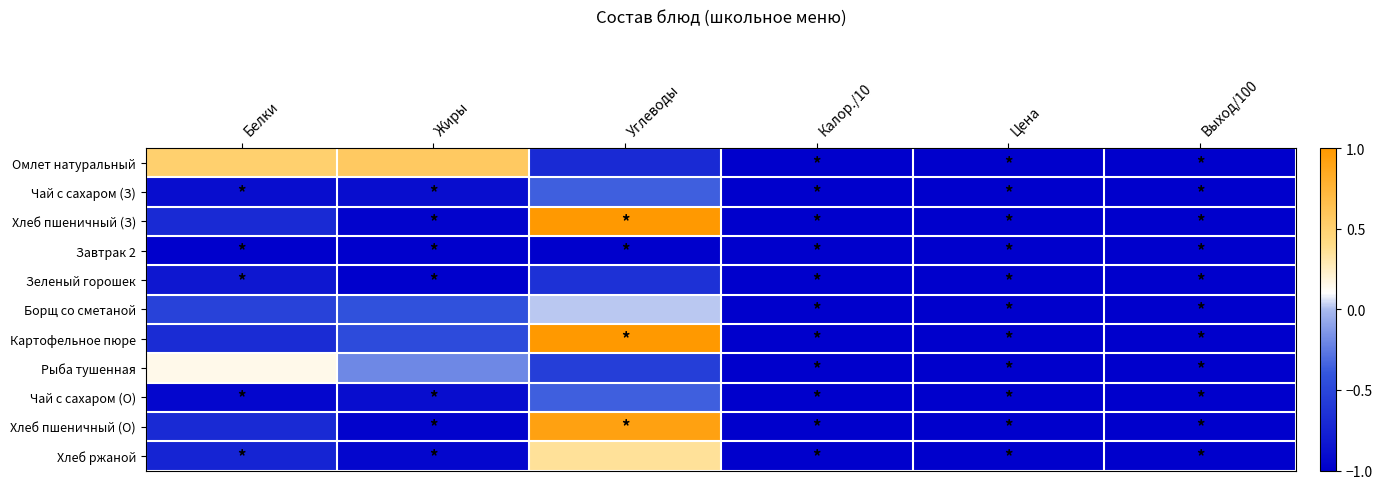

Reading left to right, transcribe all the data shown in this chart.

Омлет натуральный: Белки=0.5	Жиры=0.6	Углеводы=-0.7	Калор./10=-1.0	Цена=-1.0	Выход/100=-1.0
Чай с сахаром (З): Белки=-0.9	Жиры=-0.9	Углеводы=-0.4	Калор./10=-1.0	Цена=-1.0	Выход/100=-1.0
Хлеб пшеничный (З): Белки=-0.7	Жиры=-1.0	Углеводы=1.0	Калор./10=-1.0	Цена=-1.0	Выход/100=-1.0
Завтрак 2: Белки=-1.0	Жиры=-1.0	Углеводы=-1.0	Калор./10=-1.0	Цена=-1.0	Выход/100=-1.0
Зеленый горошек: Белки=-0.8	Жиры=-1.0	Углеводы=-0.6	Калор./10=-1.0	Цена=-1.0	Выход/100=-1.0
Борщ со сметаной: Белки=-0.5	Жиры=-0.4	Углеводы=0.0	Калор./10=-1.0	Цена=-1.0	Выход/100=-1.0
Картофельное пюре: Белки=-0.7	Жиры=-0.5	Углеводы=1.0	Калор./10=-1.0	Цена=-1.0	Выход/100=-1.0
Рыба тушенная: Белки=0.2	Жиры=-0.2	Углеводы=-0.6	Калор./10=-1.0	Цена=-1.0	Выход/100=-1.0
Чай с сахаром (О): Белки=-0.9	Жиры=-0.9	Углеводы=-0.4	Калор./10=-1.0	Цена=-1.0	Выход/100=-1.0
Хлеб пшеничный (О): Белки=-0.7	Жиры=-1.0	Углеводы=0.9	Калор./10=-1.0	Цена=-1.0	Выход/100=-1.0
Хлеб ржаной: Белки=-0.7	Жиры=-0.9	Углеводы=0.4	Калор./10=-1.0	Цена=-1.0	Выход/100=-1.0